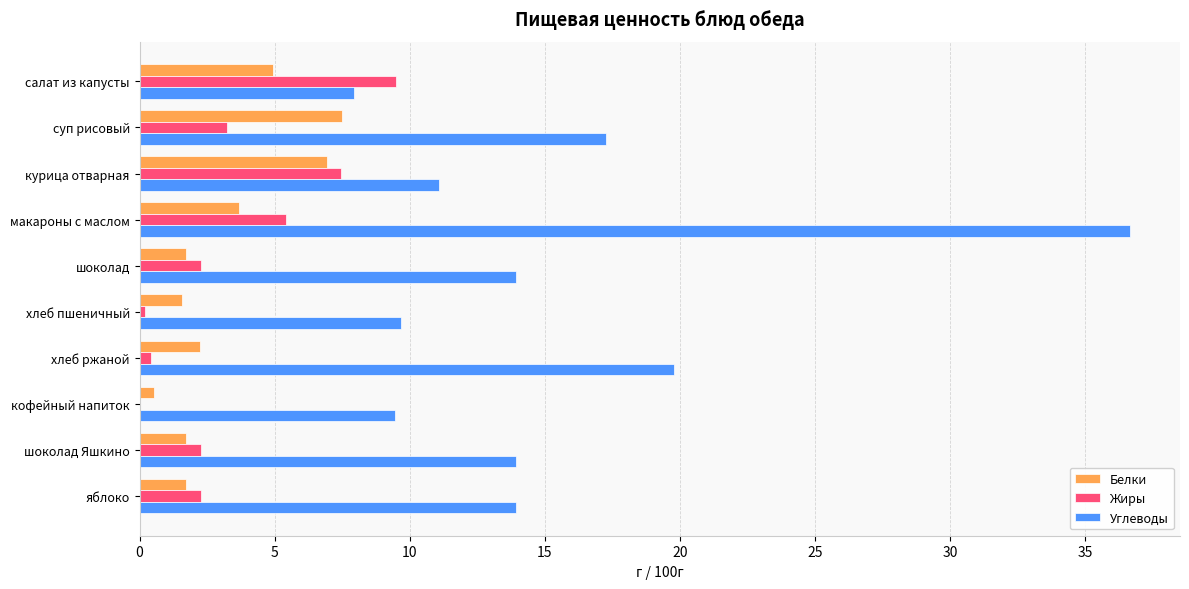

Where is Углеводы nearest to the value 22?

хлеб ржаной